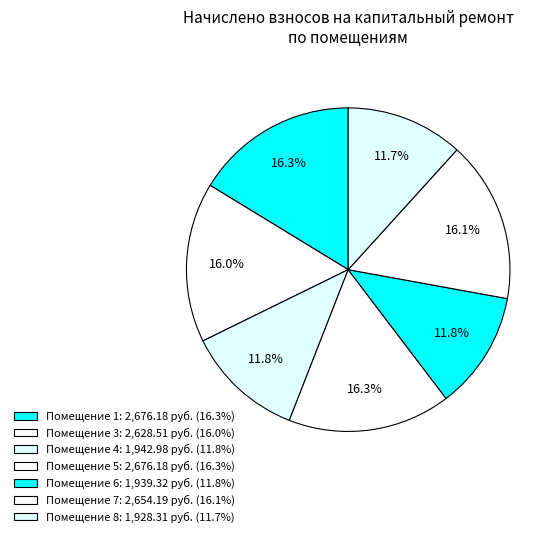

Count the number of slices in the pie.

7